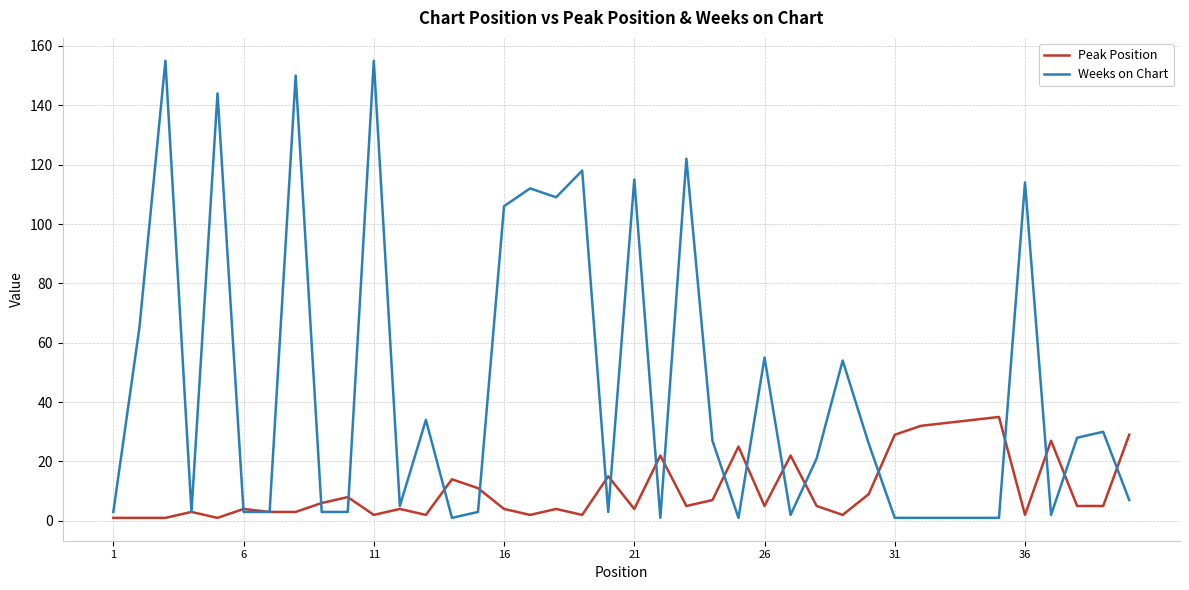

Reading left to right, list all the values displayed in this chart.

Peak Position: 1	1	1	3	1	4	3	3	6	8	2	4	2	14	11	4	2	4	2	15	4	22	5	7	25	5	22	5	2	9	29	32	33	34	35	2	27	5	5	29
Weeks on Chart: 3	65	155	3	144	3	3	150	3	3	155	5	34	1	3	106	112	109	118	3	115	1	122	27	1	55	2	21	54	26	1	1	1	1	1	114	2	28	30	7